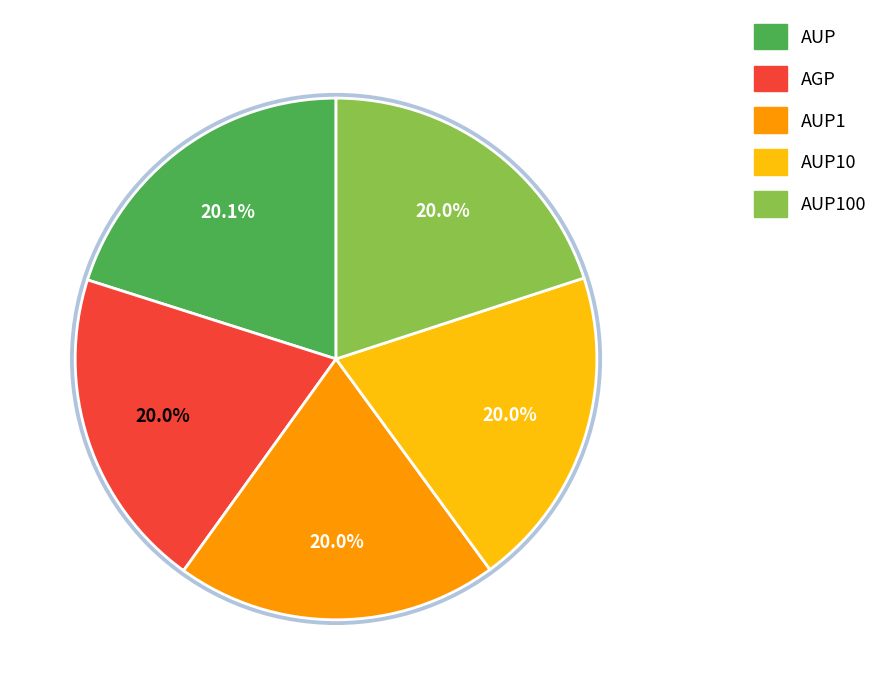

How many slices are in this pie chart?

5